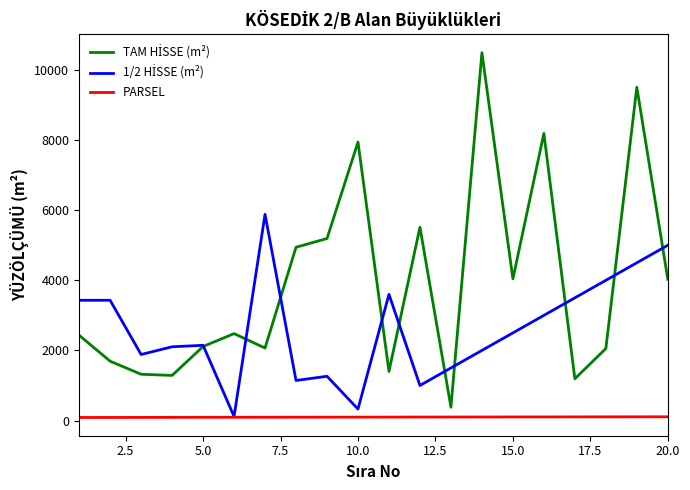

At how many categories does at least one series exceed 9989?

1